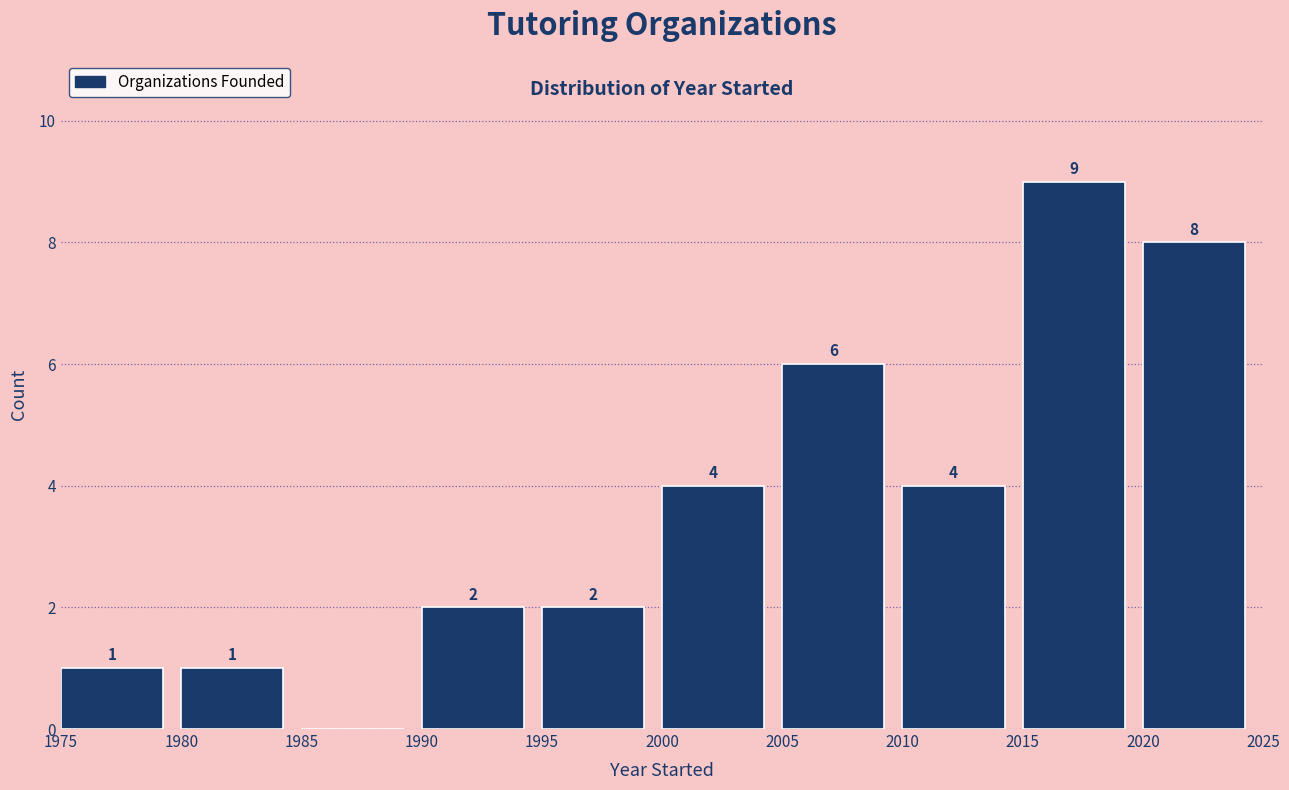

Which range on the x-axis has the tallest bar?

2015 to 2020